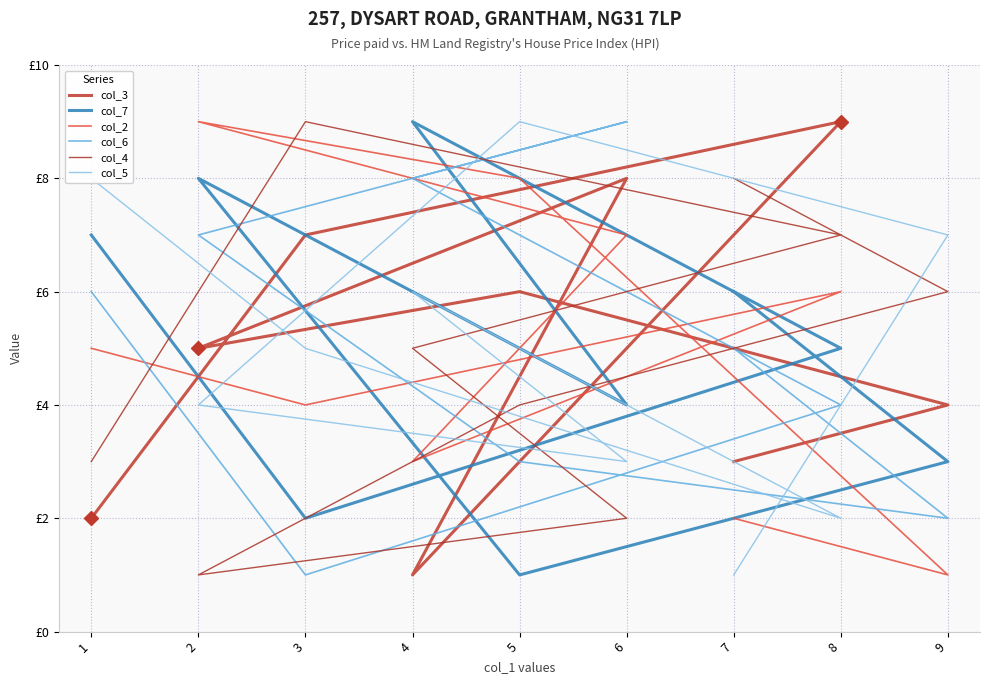

List the labels in order of col_3 value, smallest first.

4, 1, 7, 9, 2, 5, 3, 6, 8